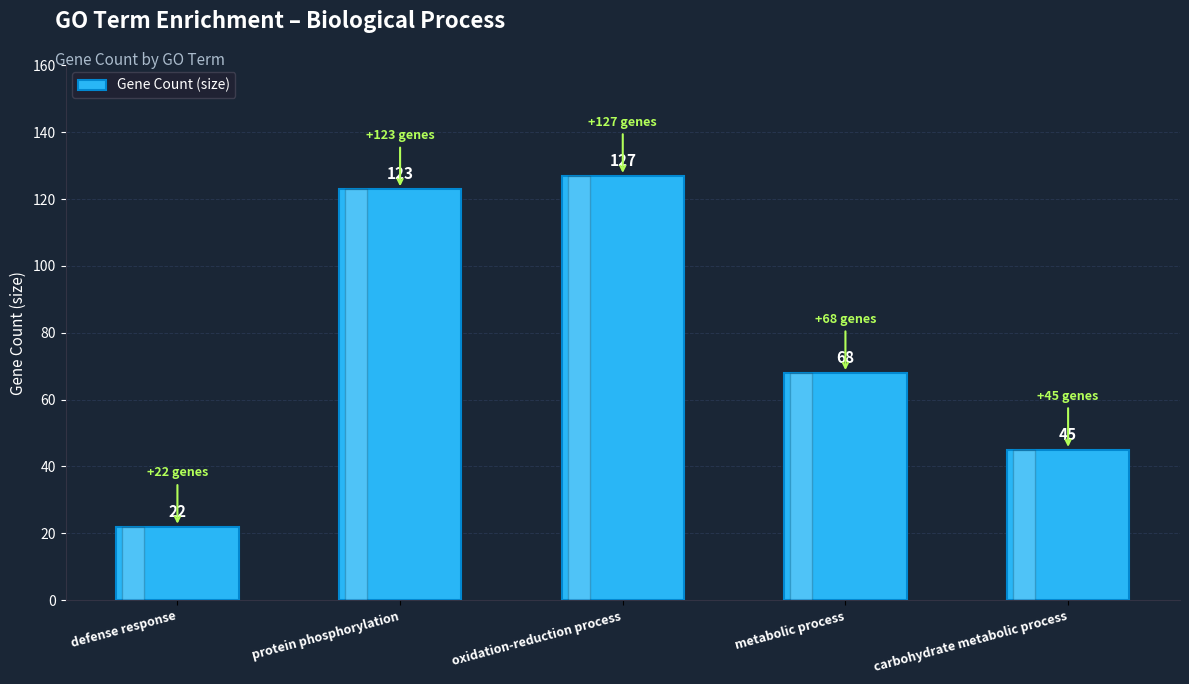

Reading right to left, extract all data points from this chart.

carbohydrate metabolic process=45	metabolic process=68	oxidation-reduction process=127	protein phosphorylation=123	defense response=22